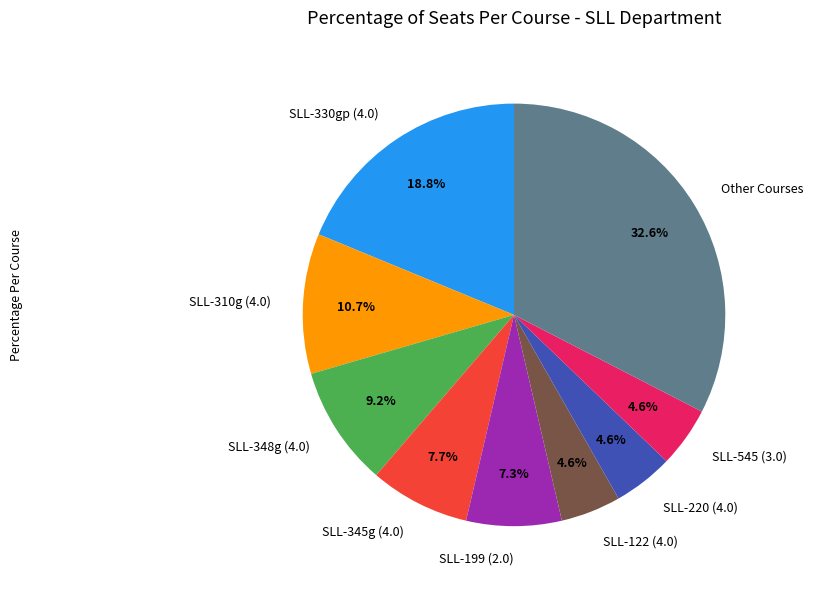

Is the sum of SLL-345g (4.0) and SLL-199 (2.0) greater than half?

No